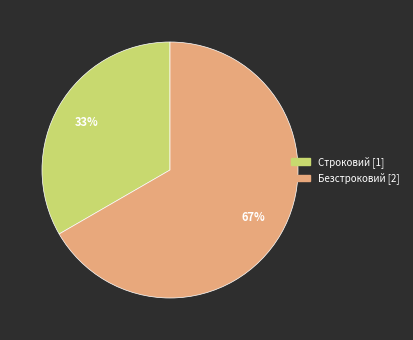

Do Строковий and Безстроковий together represent more than half of the pie?

Yes